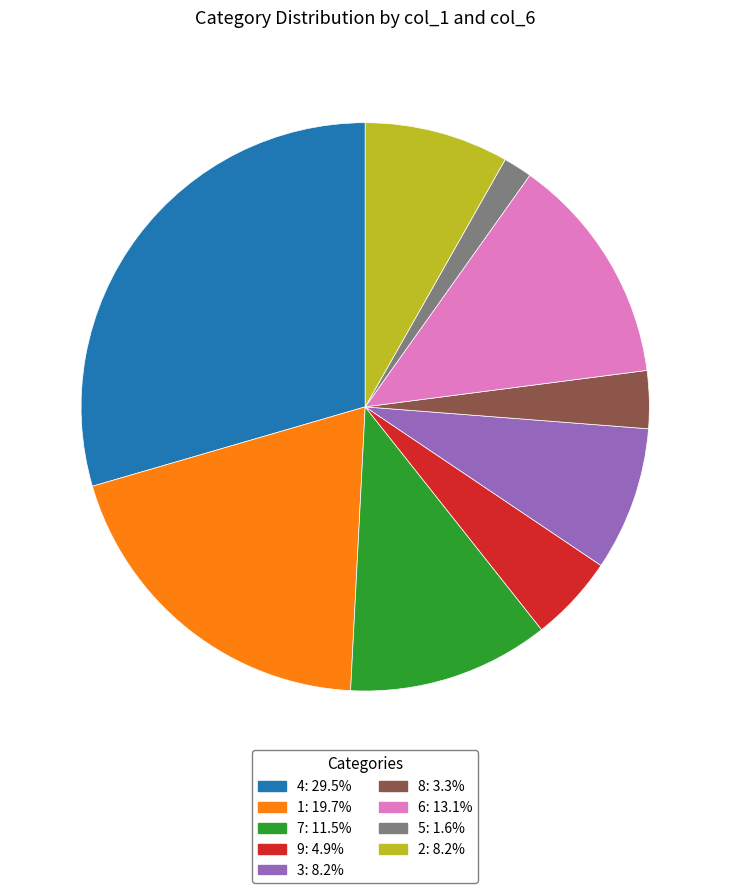

What is the ratio of the value at 2: 8.2% to the value at 9: 4.9%?

1.7